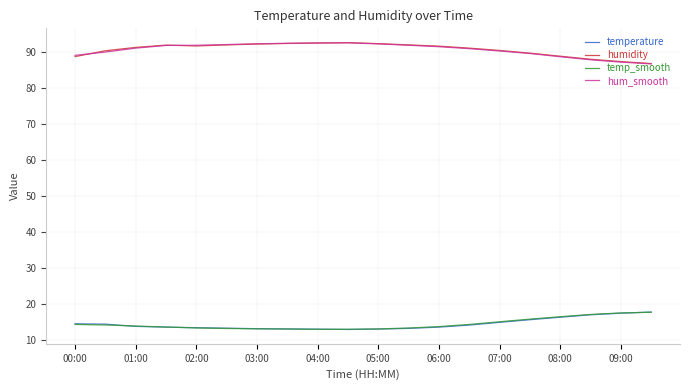

True or false: temperature and hum_smooth cross at least once.

False